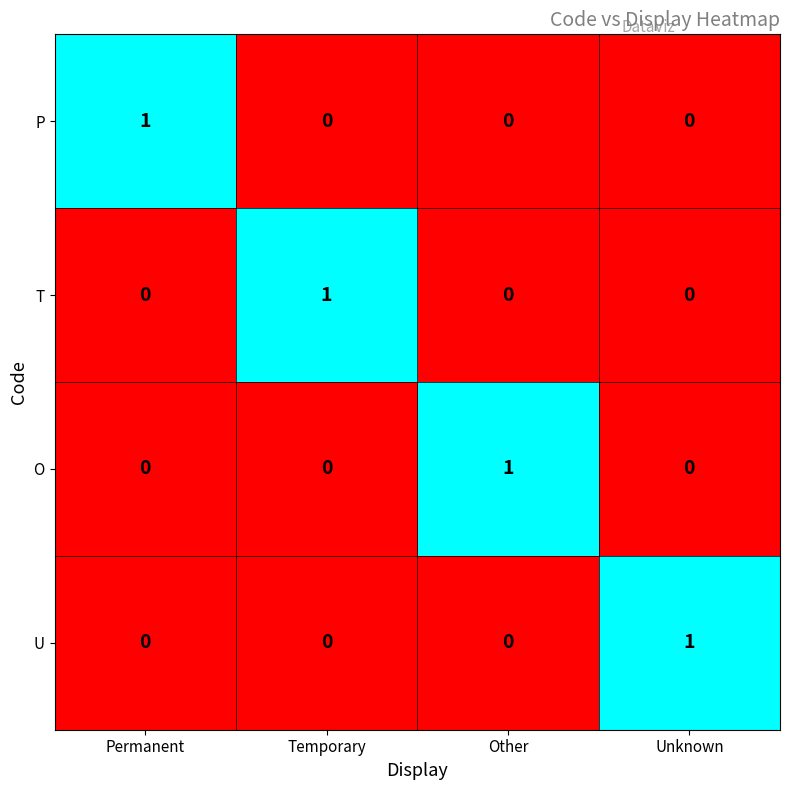

The T series shows -1 at Permanent. True or false?

False